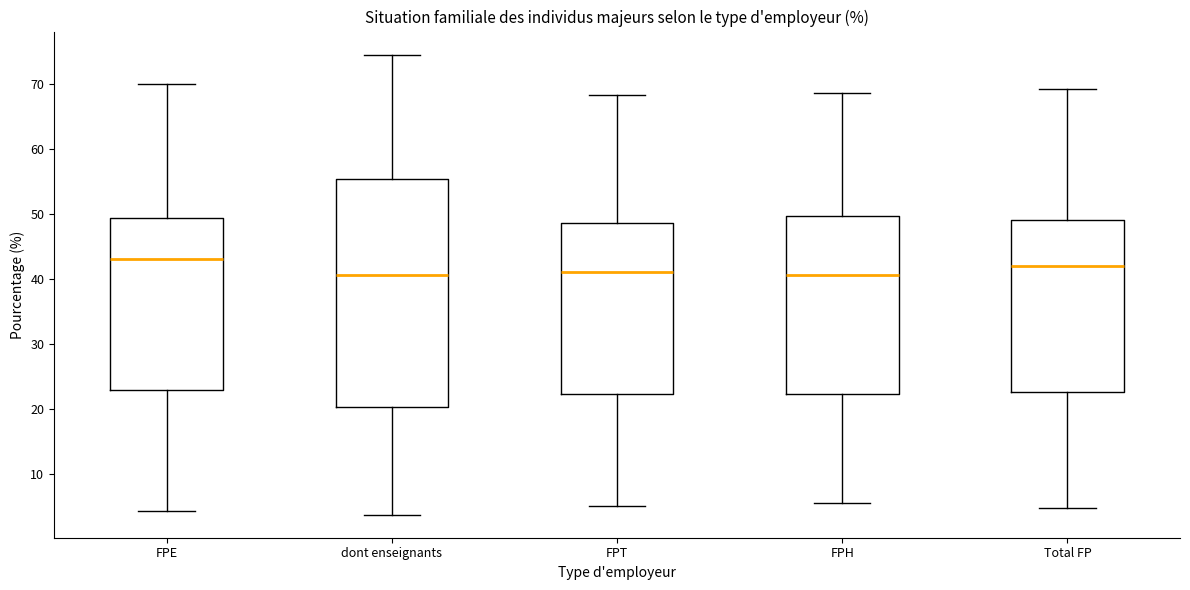

Where is the lower edge of the box for FPH on the y-axis? The values are not printed on the chart, so give them approximately, as read against the axis.

22